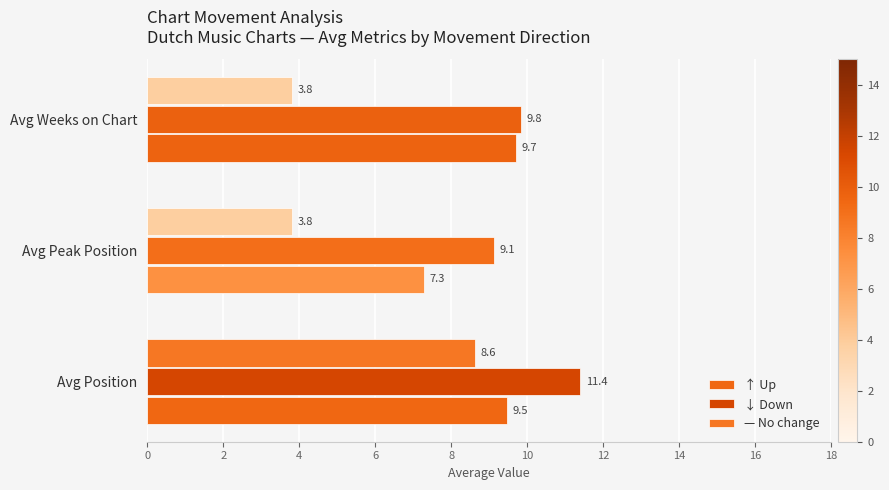

How many series are shown in this chart?

3